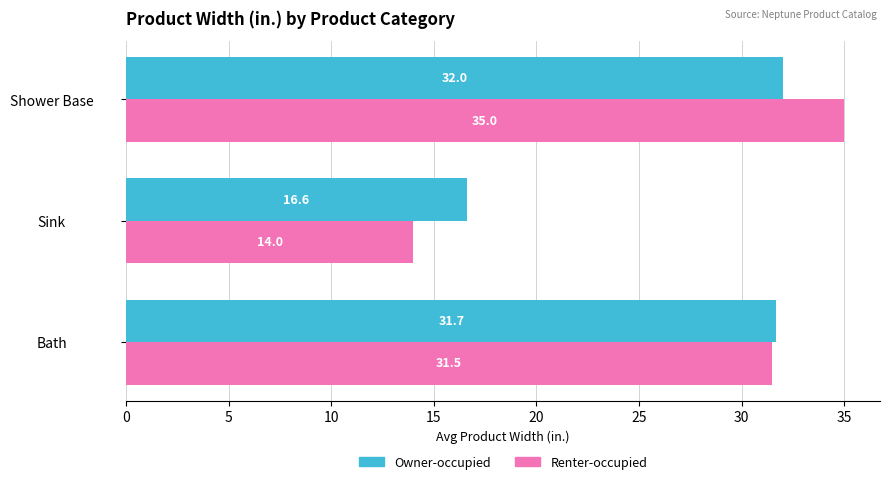

True or false: Owner-occupied has a value of 56.1 at Shower Base.

False